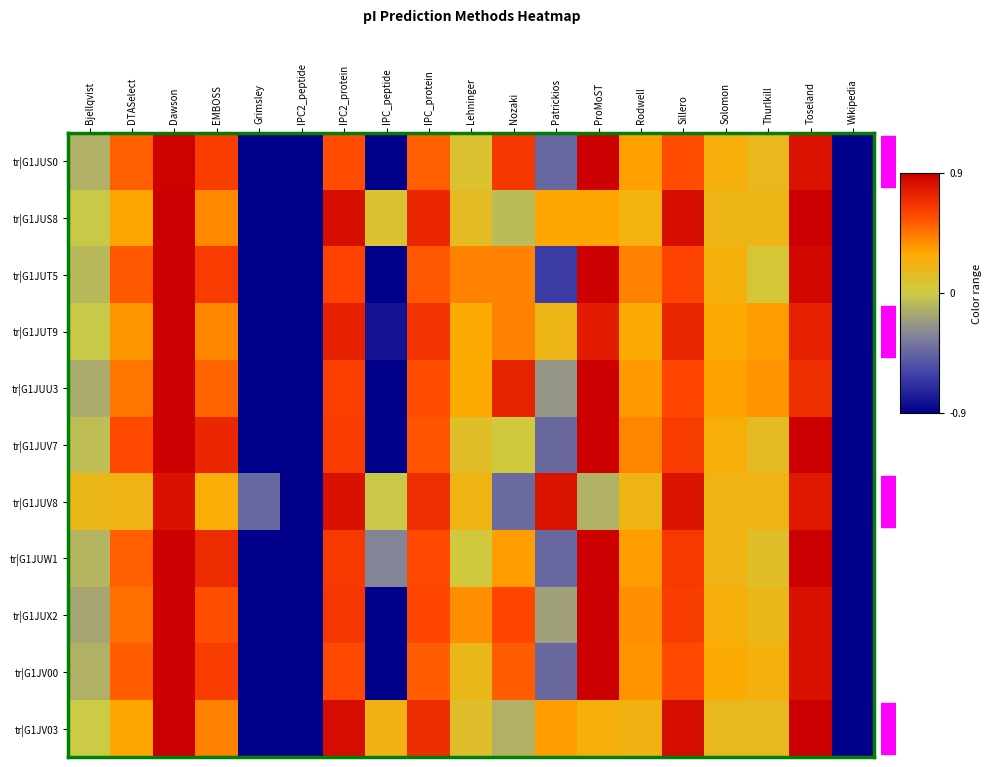

Reading right to left, extract all data points from this chart.

tr|G1JUS0: Wikipedia=-0.9	Toseland=0.8	Thurlkill=0.2	Solomon=0.2	Sillero=0.6	Rodwell=0.3	ProMoST=0.9	Patrickios=-0.4	Nozaki=0.7	Lehninger=0.1	IPC_protein=0.5	IPC_peptide=-0.9	IPC2_protein=0.6	IPC2_peptide=-0.9	Grimsley=-0.9	EMBOSS=0.6	Dawson=0.9	DTASelect=0.5	Bjellqvist=-0.1
tr|G1JUS8: Wikipedia=-0.9	Toseland=0.9	Thurlkill=0.2	Solomon=0.2	Sillero=0.8	Rodwell=0.2	ProMoST=0.3	Patrickios=0.3	Nozaki=-0.1	Lehninger=0.1	IPC_protein=0.7	IPC_peptide=0.1	IPC2_protein=0.8	IPC2_peptide=-0.9	Grimsley=-0.9	EMBOSS=0.4	Dawson=0.9	DTASelect=0.3	Bjellqvist=-0.0
tr|G1JUT5: Wikipedia=-0.9	Toseland=0.9	Thurlkill=0.1	Solomon=0.2	Sillero=0.6	Rodwell=0.4	ProMoST=0.9	Patrickios=-0.6	Nozaki=0.4	Lehninger=0.4	IPC_protein=0.5	IPC_peptide=-0.9	IPC2_protein=0.6	IPC2_peptide=-0.9	Grimsley=-0.9	EMBOSS=0.6	Dawson=0.9	DTASelect=0.5	Bjellqvist=-0.1
tr|G1JUT9: Wikipedia=-0.9	Toseland=0.7	Thurlkill=0.3	Solomon=0.3	Sillero=0.7	Rodwell=0.3	ProMoST=0.8	Patrickios=0.2	Nozaki=0.4	Lehninger=0.3	IPC_protein=0.7	IPC_peptide=-0.8	IPC2_protein=0.7	IPC2_peptide=-0.9	Grimsley=-0.9	EMBOSS=0.4	Dawson=0.9	DTASelect=0.4	Bjellqvist=-0.0
tr|G1JUU3: Wikipedia=-0.9	Toseland=0.7	Thurlkill=0.4	Solomon=0.3	Sillero=0.6	Rodwell=0.3	ProMoST=0.9	Patrickios=-0.2	Nozaki=0.7	Lehninger=0.3	IPC_protein=0.6	IPC_peptide=-0.9	IPC2_protein=0.6	IPC2_peptide=-0.9	Grimsley=-0.9	EMBOSS=0.5	Dawson=0.9	DTASelect=0.5	Bjellqvist=-0.1
tr|G1JUV7: Wikipedia=-0.9	Toseland=0.9	Thurlkill=0.1	Solomon=0.3	Sillero=0.6	Rodwell=0.4	ProMoST=0.9	Patrickios=-0.4	Nozaki=0.0	Lehninger=0.1	IPC_protein=0.5	IPC_peptide=-0.9	IPC2_protein=0.6	IPC2_peptide=-0.9	Grimsley=-0.9	EMBOSS=0.7	Dawson=0.9	DTASelect=0.6	Bjellqvist=-0.1
tr|G1JUV8: Wikipedia=-0.9	Toseland=0.8	Thurlkill=0.2	Solomon=0.2	Sillero=0.8	Rodwell=0.2	ProMoST=-0.1	Patrickios=0.8	Nozaki=-0.4	Lehninger=0.2	IPC_protein=0.7	IPC_peptide=-0.0	IPC2_protein=0.8	IPC2_peptide=-0.9	Grimsley=-0.4	EMBOSS=0.3	Dawson=0.8	DTASelect=0.2	Bjellqvist=0.2
tr|G1JUW1: Wikipedia=-0.9	Toseland=0.9	Thurlkill=0.1	Solomon=0.2	Sillero=0.6	Rodwell=0.3	ProMoST=0.9	Patrickios=-0.4	Nozaki=0.3	Lehninger=0.0	IPC_protein=0.6	IPC_peptide=-0.3	IPC2_protein=0.6	IPC2_peptide=-0.9	Grimsley=-0.9	EMBOSS=0.7	Dawson=0.9	DTASelect=0.5	Bjellqvist=-0.1
tr|G1JUX2: Wikipedia=-0.9	Toseland=0.8	Thurlkill=0.2	Solomon=0.2	Sillero=0.6	Rodwell=0.4	ProMoST=0.9	Patrickios=-0.2	Nozaki=0.6	Lehninger=0.4	IPC_protein=0.6	IPC_peptide=-0.9	IPC2_protein=0.7	IPC2_peptide=-0.9	Grimsley=-0.9	EMBOSS=0.6	Dawson=0.9	DTASelect=0.5	Bjellqvist=-0.2
tr|G1JV00: Wikipedia=-0.9	Toseland=0.8	Thurlkill=0.2	Solomon=0.3	Sillero=0.6	Rodwell=0.4	ProMoST=0.9	Patrickios=-0.4	Nozaki=0.5	Lehninger=0.2	IPC_protein=0.5	IPC_peptide=-0.9	IPC2_protein=0.6	IPC2_peptide=-0.9	Grimsley=-0.9	EMBOSS=0.6	Dawson=0.9	DTASelect=0.5	Bjellqvist=-0.1
tr|G1JV03: Wikipedia=-0.9	Toseland=0.9	Thurlkill=0.2	Solomon=0.2	Sillero=0.8	Rodwell=0.2	ProMoST=0.2	Patrickios=0.3	Nozaki=-0.1	Lehninger=0.1	IPC_protein=0.7	IPC_peptide=0.2	IPC2_protein=0.8	IPC2_peptide=-0.9	Grimsley=-0.9	EMBOSS=0.4	Dawson=0.9	DTASelect=0.3	Bjellqvist=-0.0